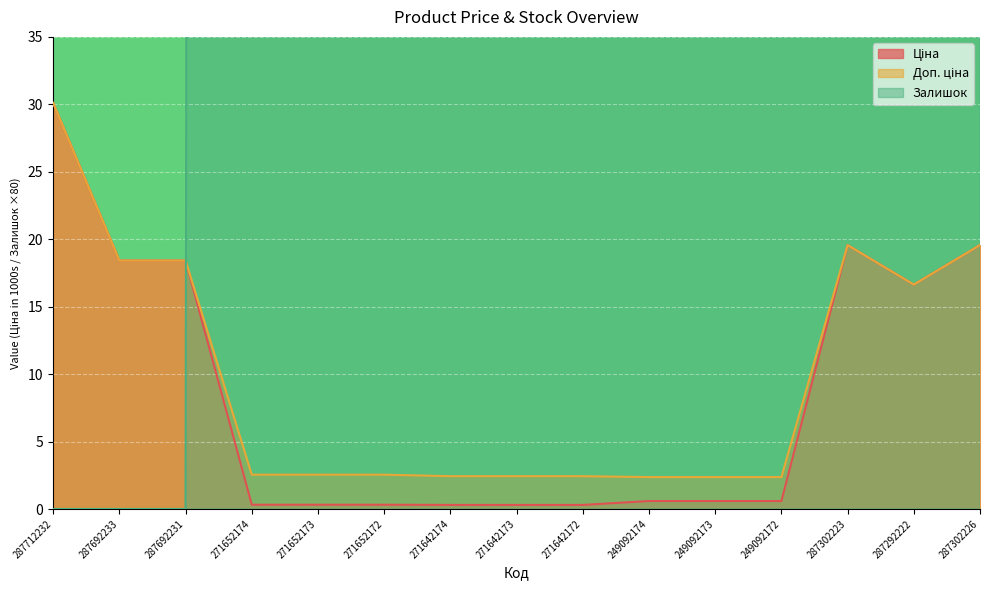

How many interior local peaks does the Ціна series have?

1